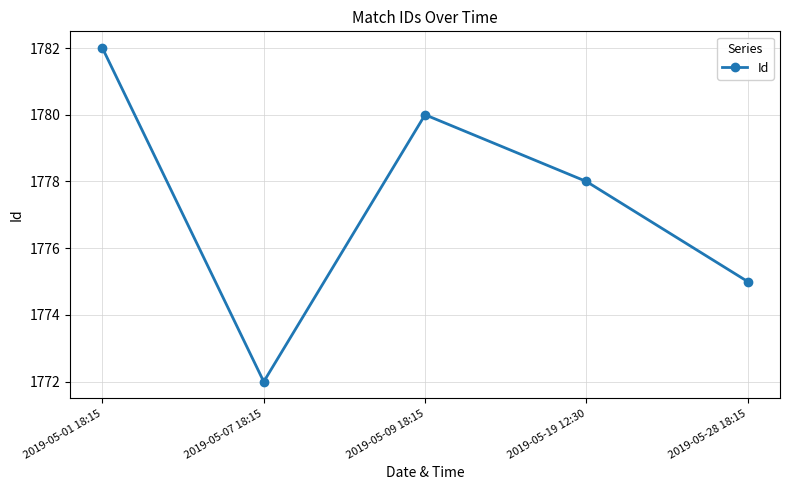

Which has a higher value, 2019-05-09 18:15 or 2019-05-01 18:15?

2019-05-01 18:15